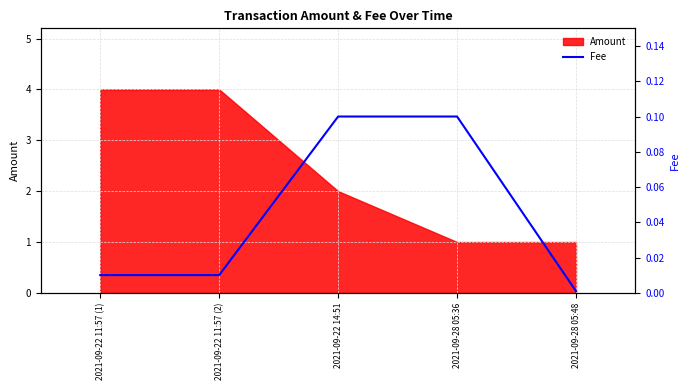

True or false: the data has more than 0 interior local peaks.

False